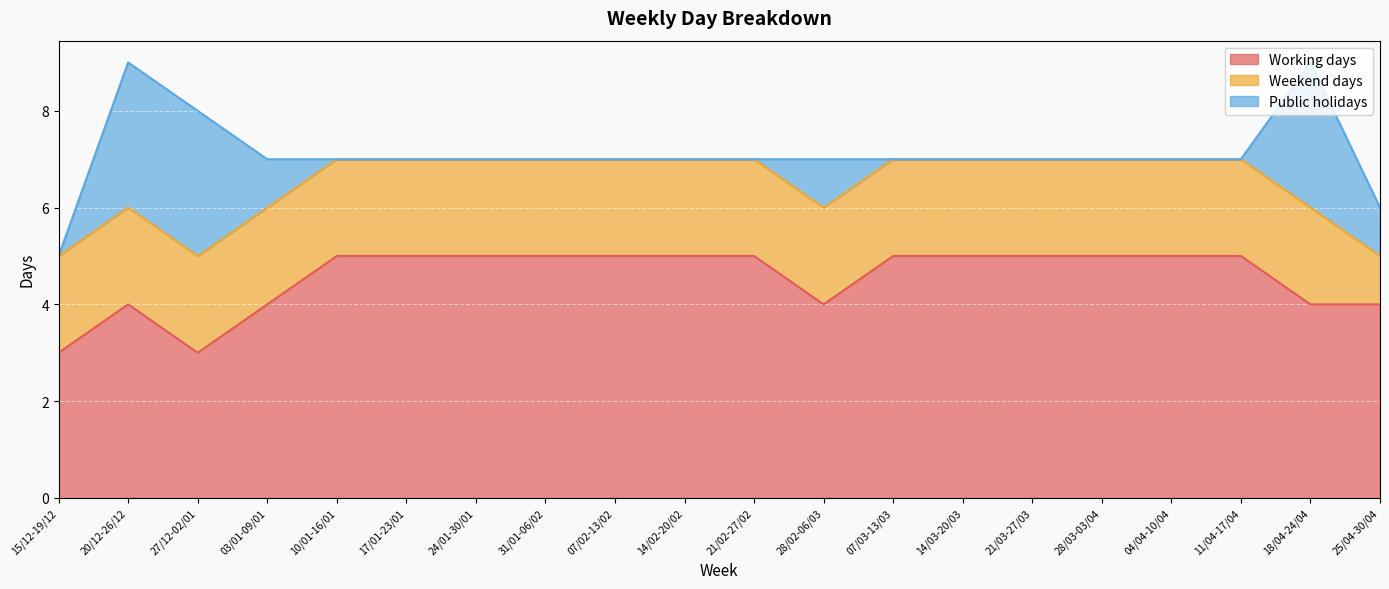

How many Weekend days values are between 2 and 3?

19